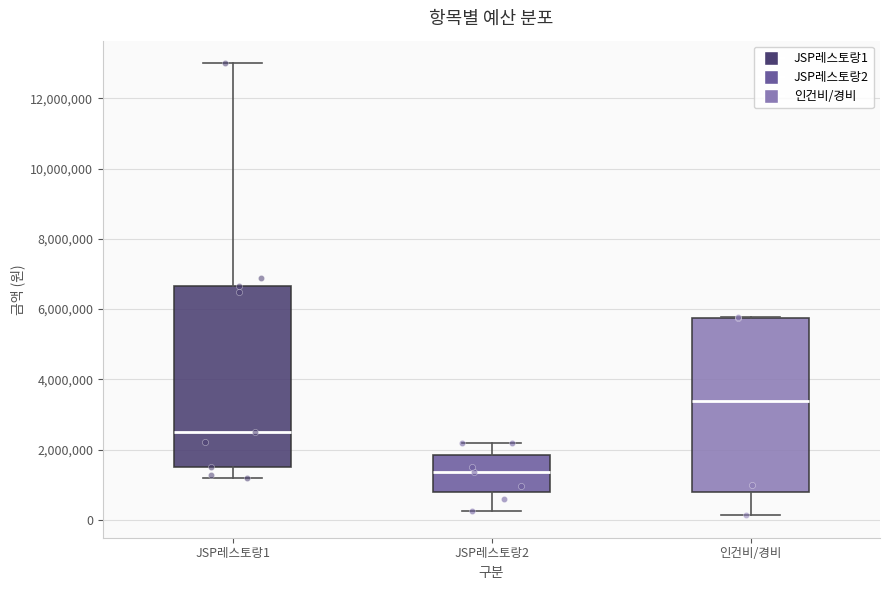

Which box has the lowest median line?

JSP레스토랑2